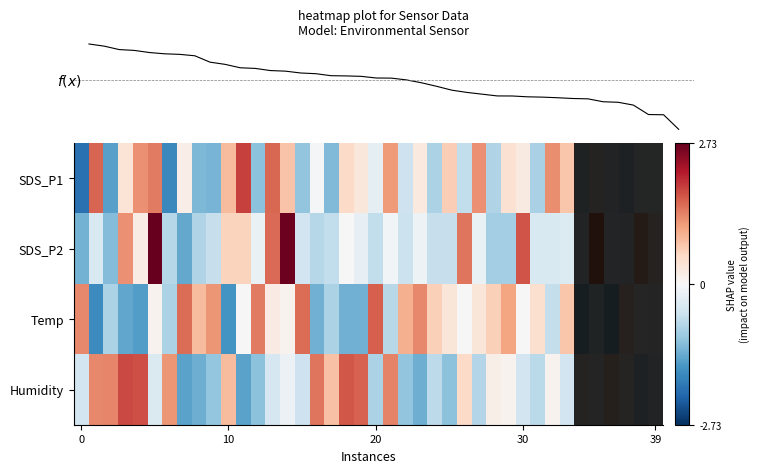

How many negative values does the Temp series have?

20